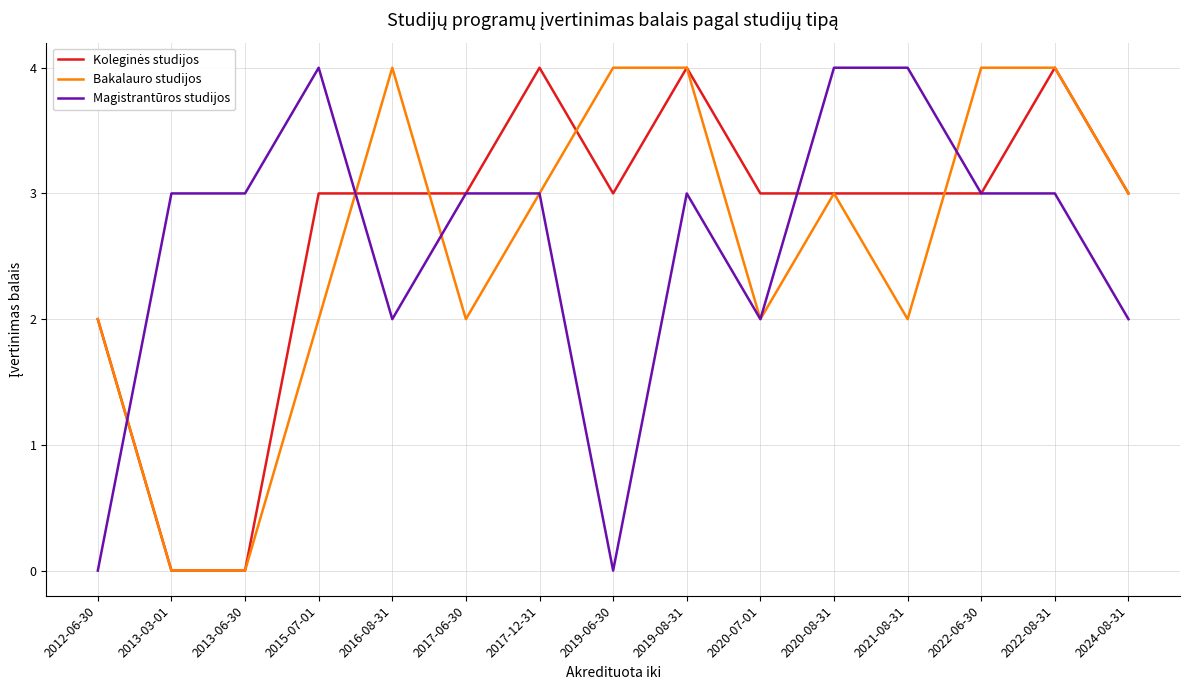

What is the approximate value of Bakalauro studijos at 2022-08-31?

4